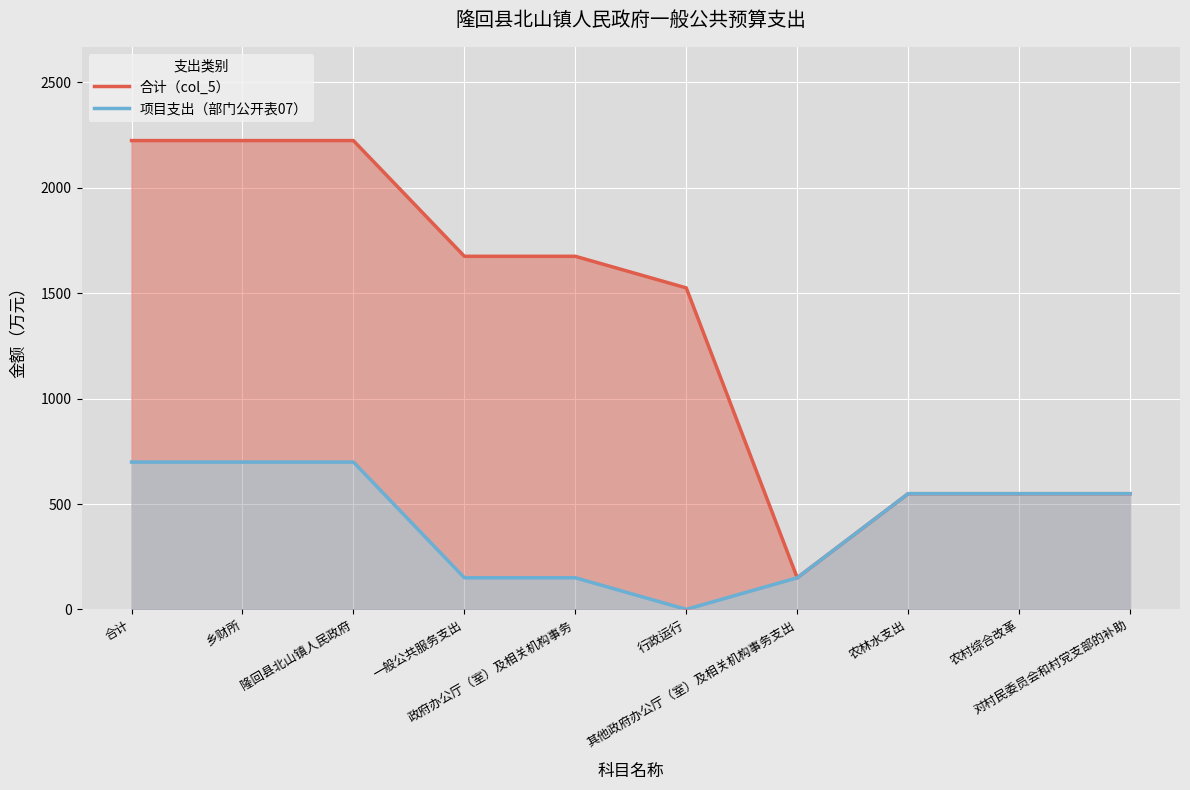

What is the label of the 2nd point from the left?

乡财所